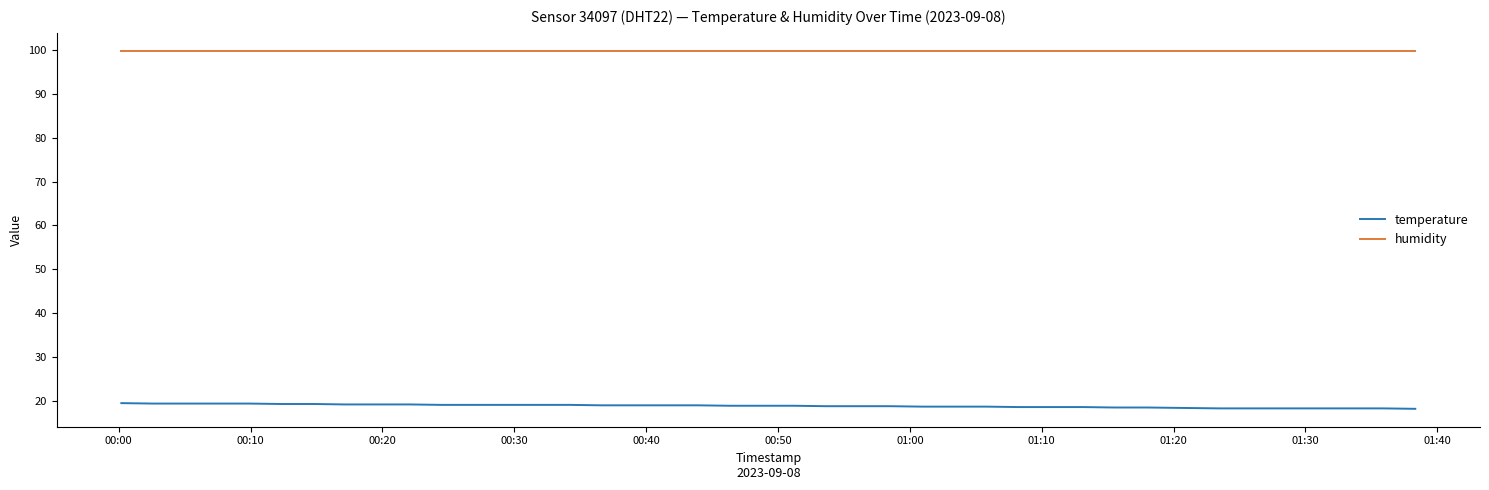

True or false: humidity and temperature cross at least once.

False